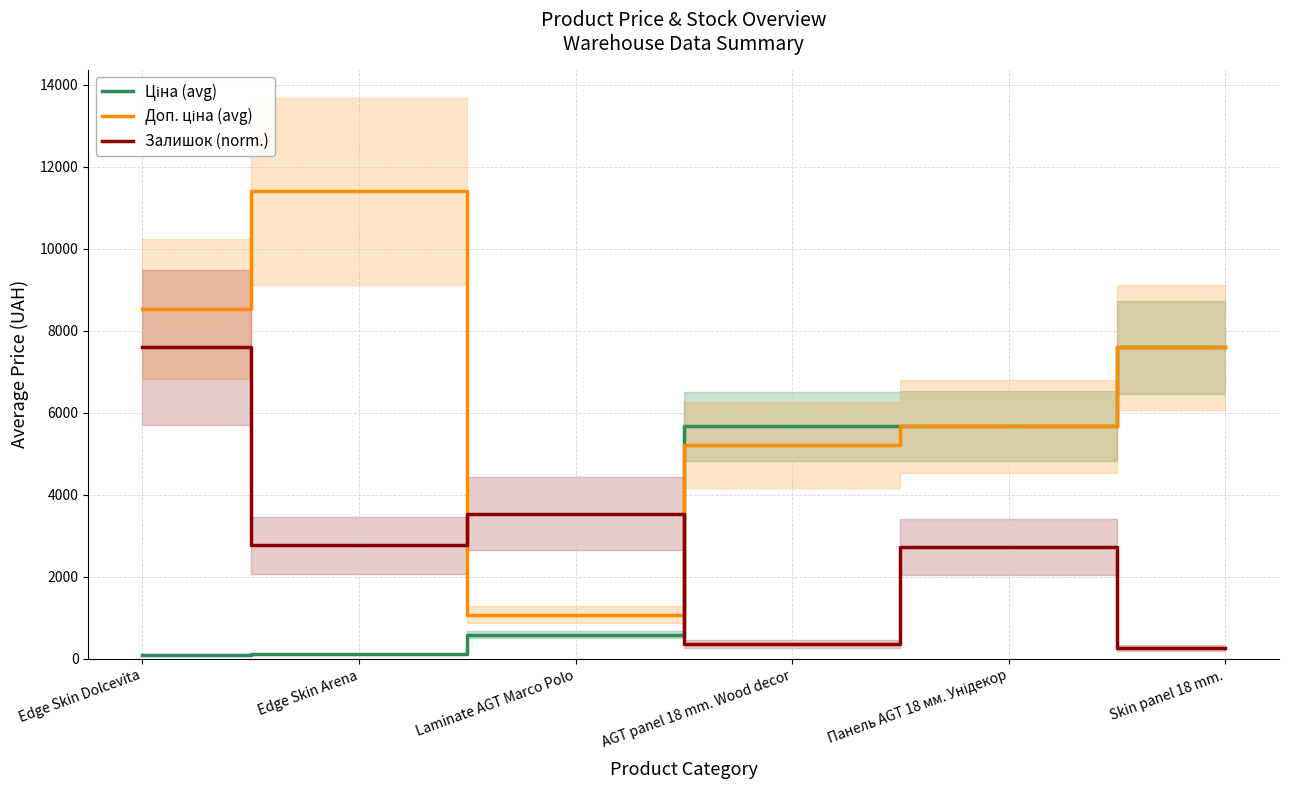

After their last crossing, which series has the higher values: Залишок (norm.) or Ціна (avg)?

Ціна (avg)